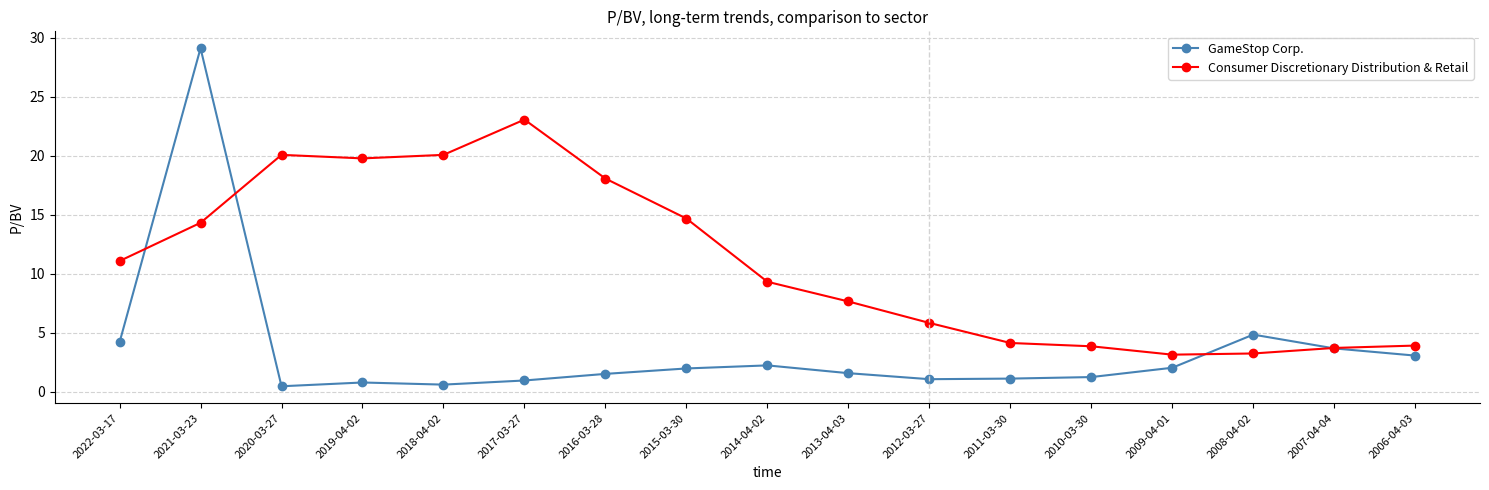

What are all the series names shown in the legend?

GameStop Corp., Consumer Discretionary Distribution & Retail